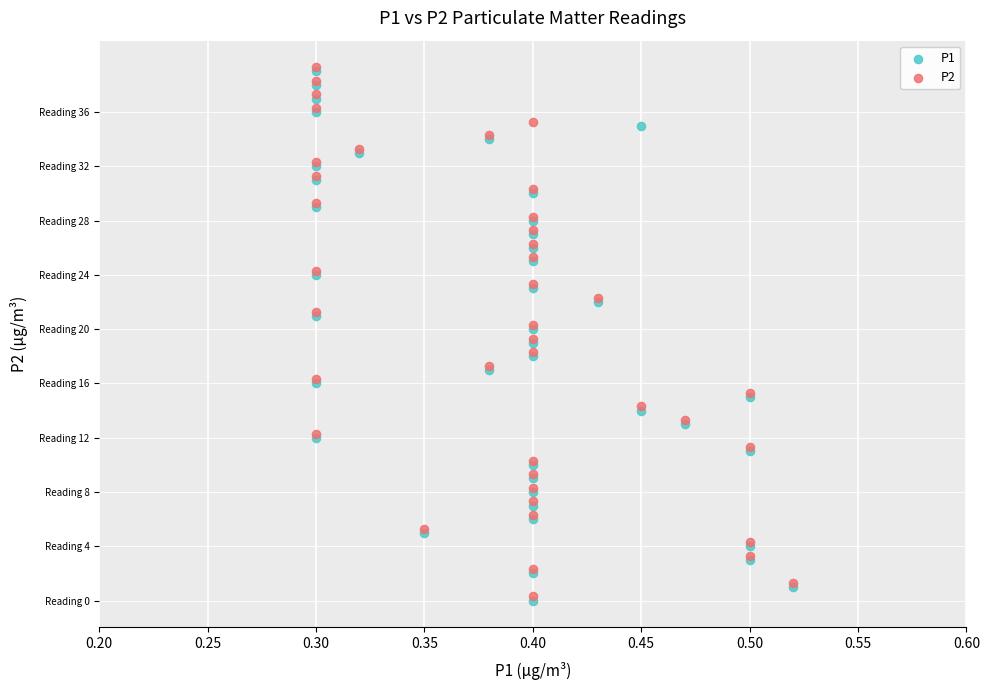

What are all the series names shown in the legend?

P1, P2